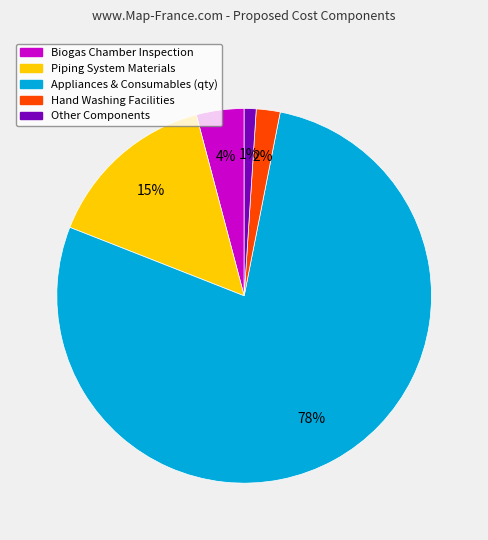

To the nearest percent, what is the average slice percentage?

20%